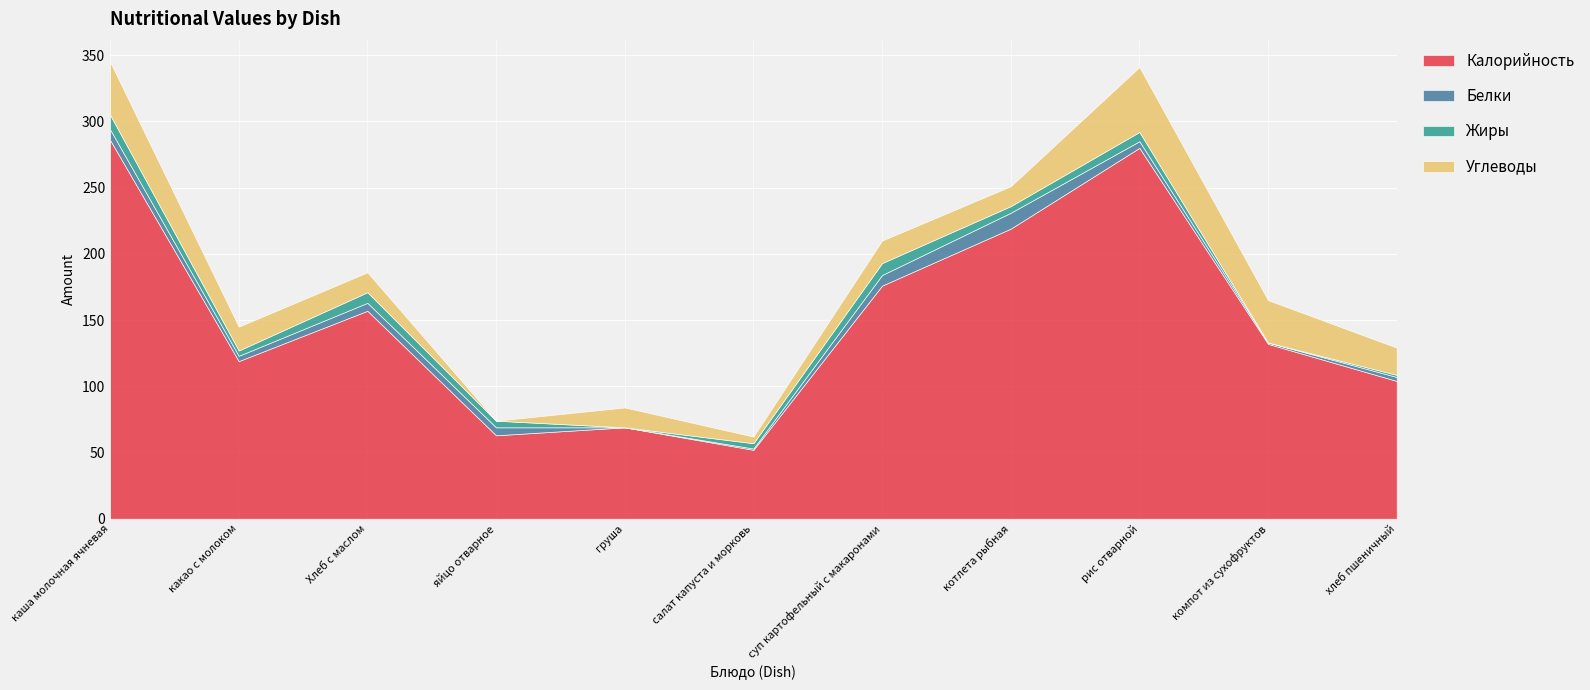

Where does the Калорийность series first go above 132?

каша молочная ячневая